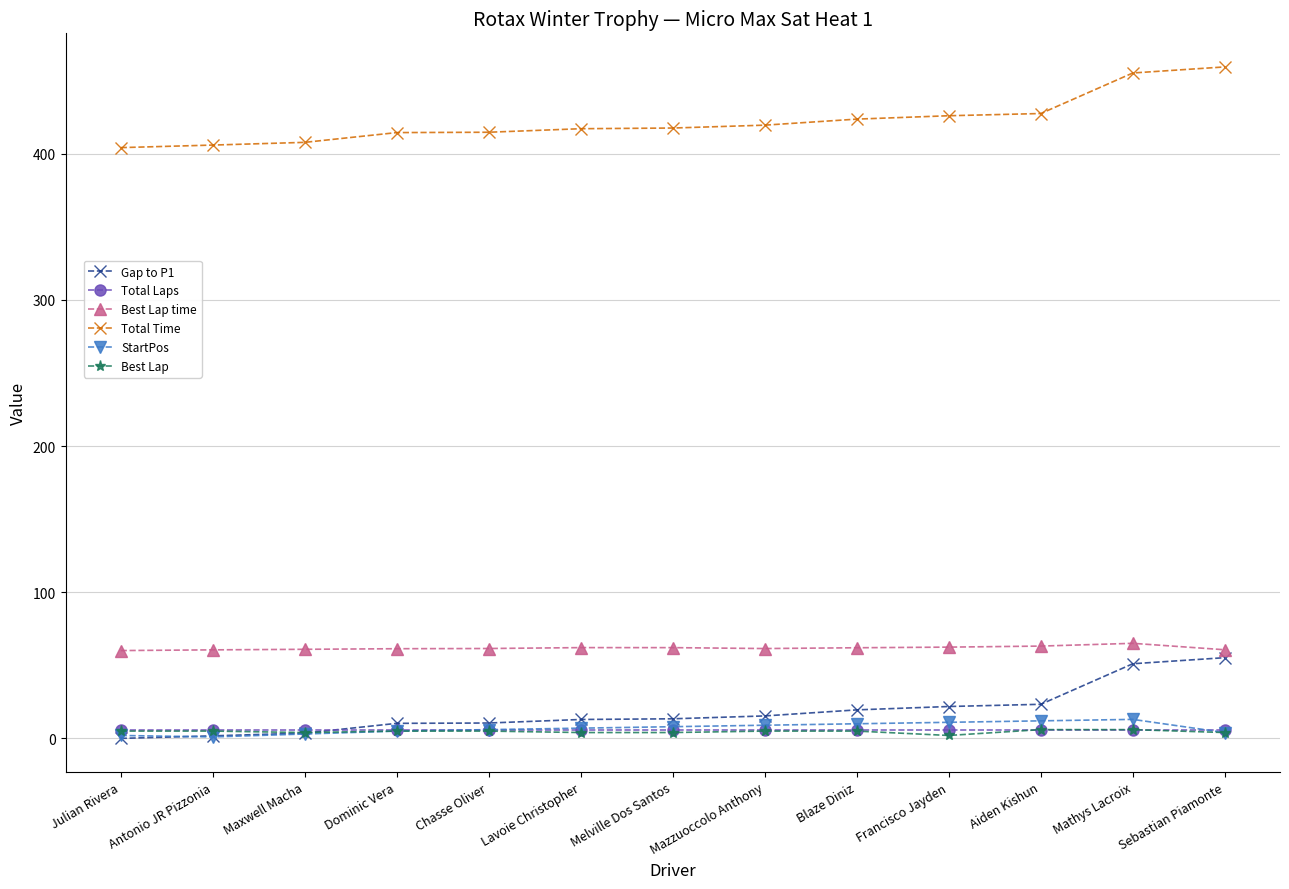

True or false: Total Time and Total Laps intersect in this chart.

False